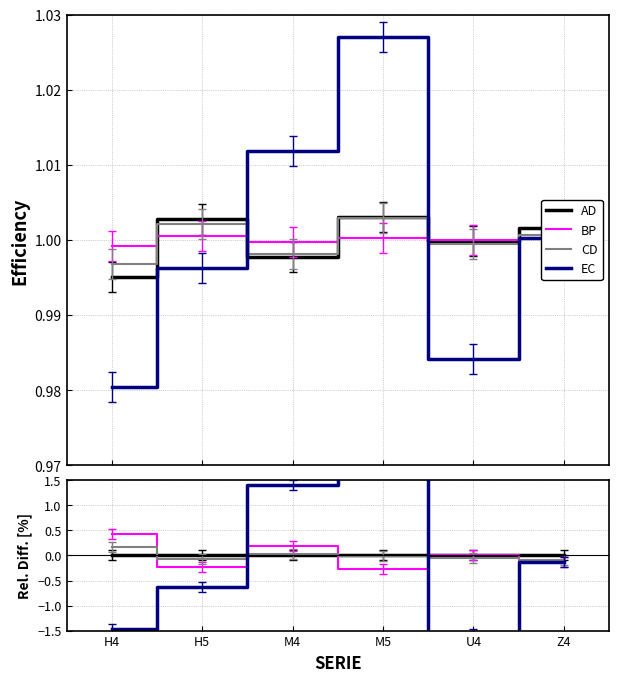

At which label does BP reach its peak?

H4